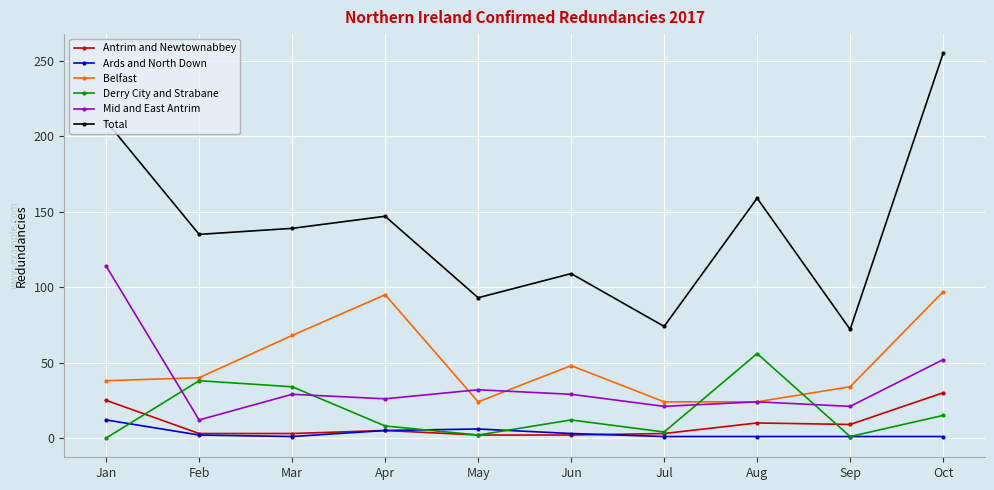

At which category does Belfast reach its first local peak?

Apr